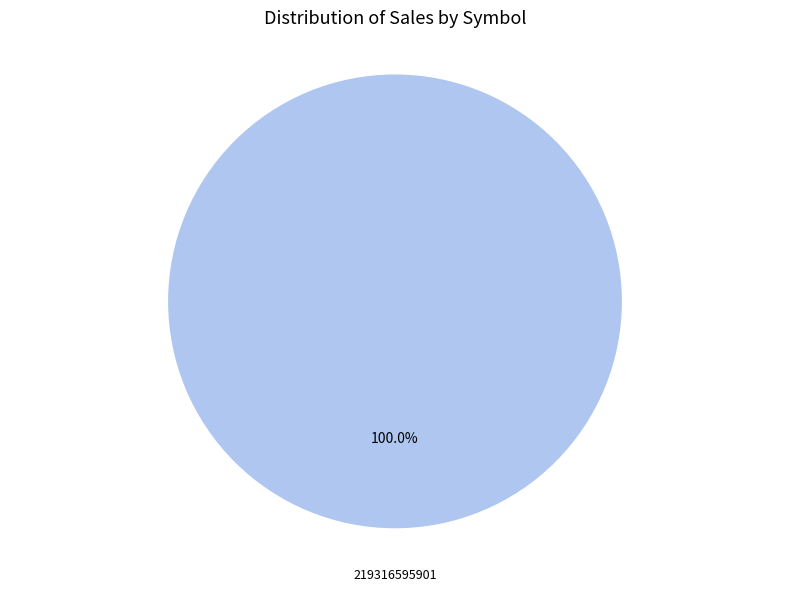

Is there a majority slice in this chart?

Yes